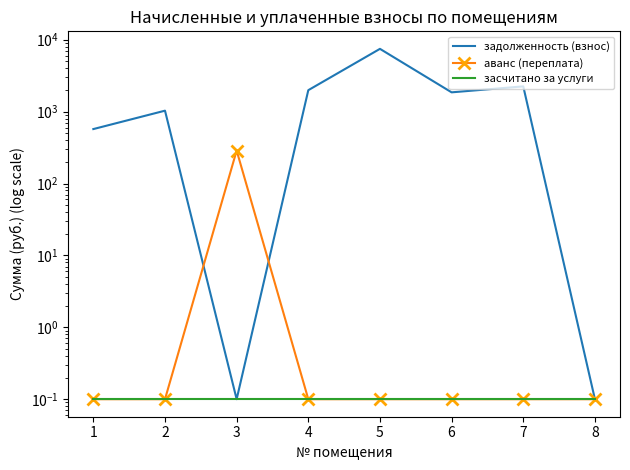

How many interior local peaks does the аванс (переплата) series have?

1